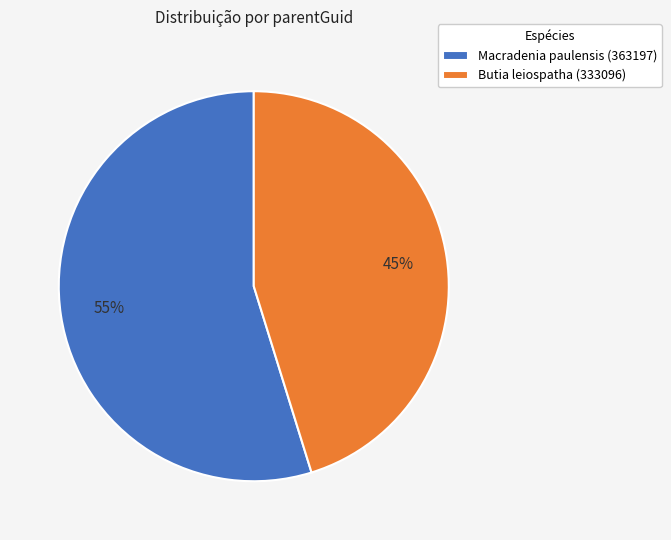

Does any single category account for the majority?

Yes